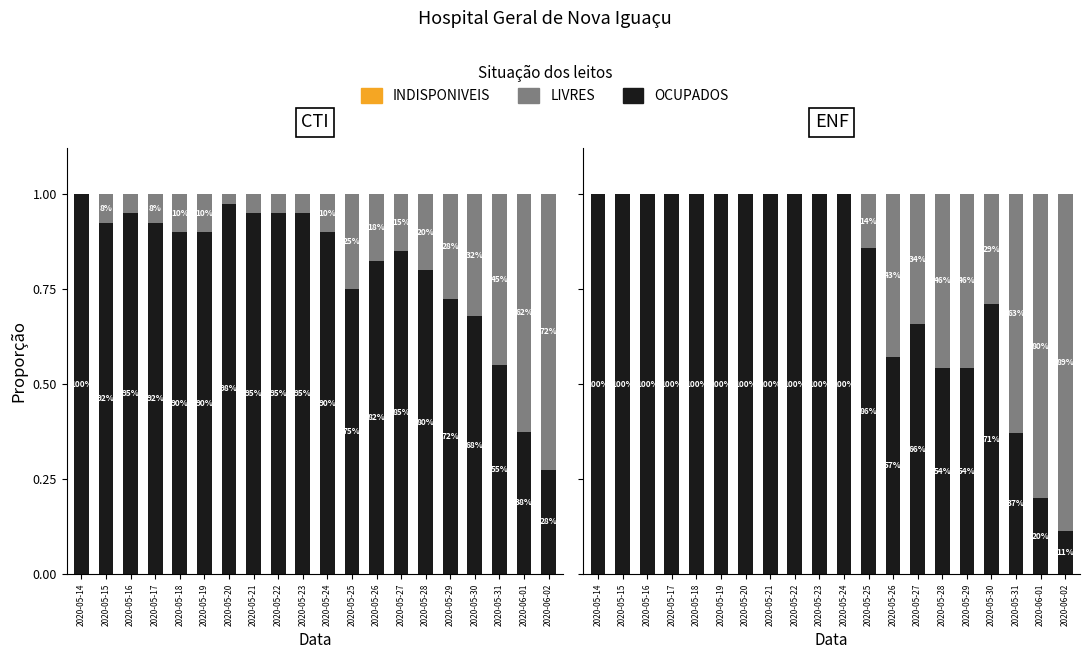

Between 2020-05-16 and 2020-05-17, which series saw the biggest shift?

OCUPADOS